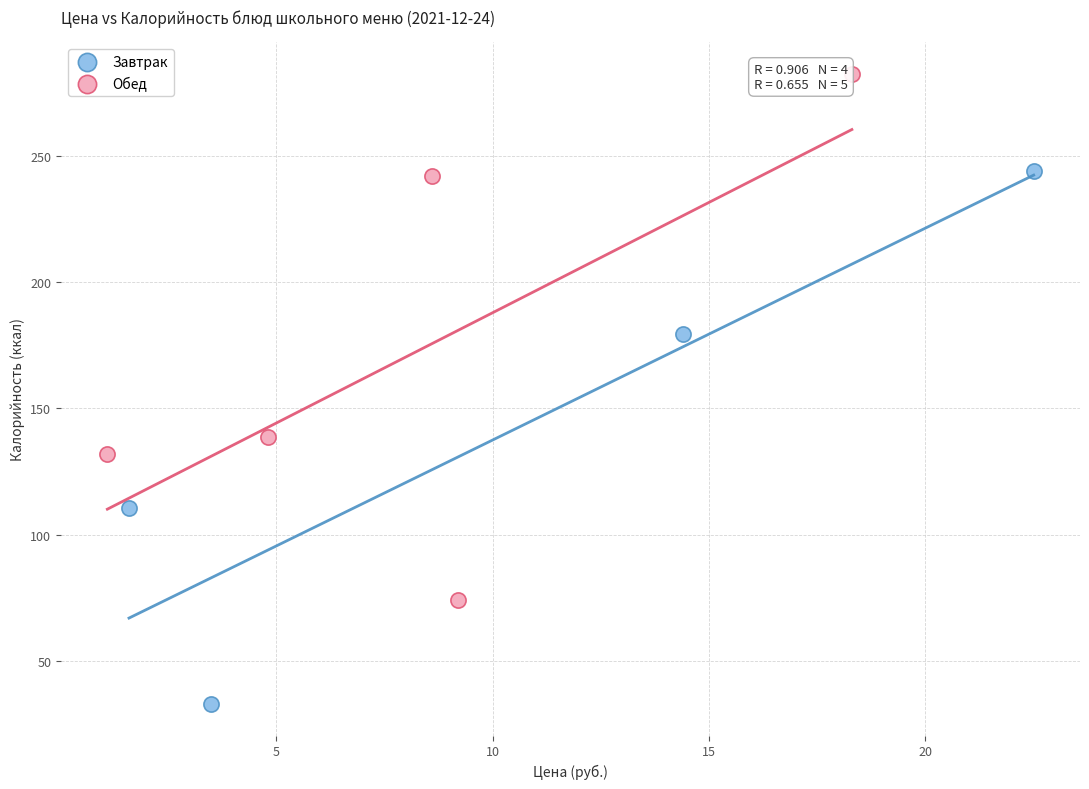

Which series contains the highest Y value?

Обед